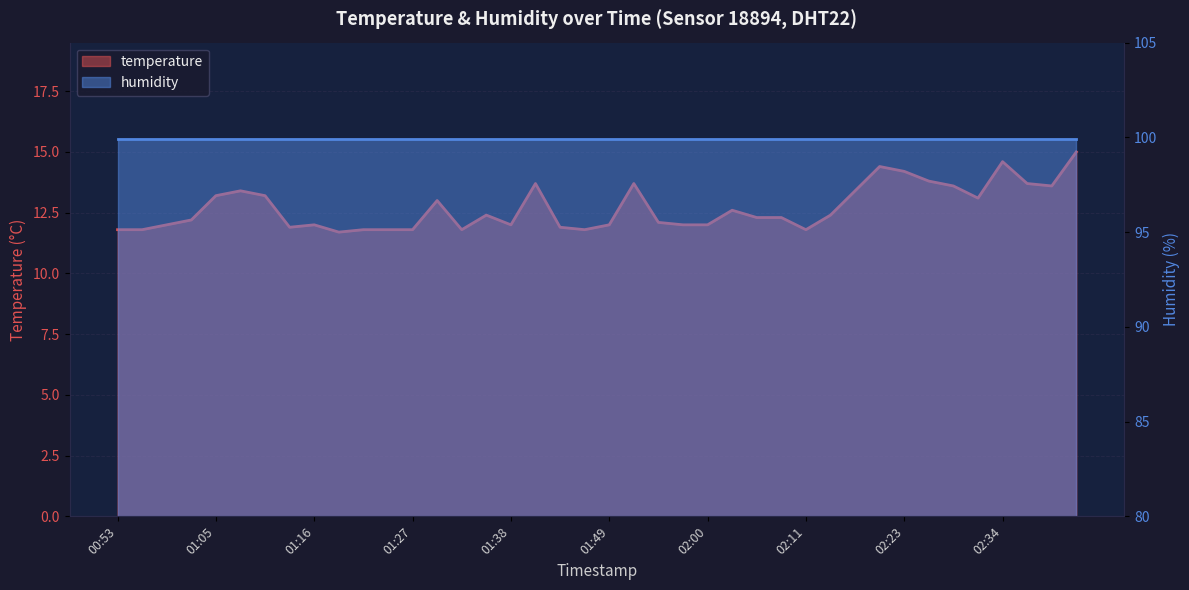

Rank the categories by value from highest to lowest.

02:42, 02:34, 02:20, 02:23, 02:26, 01:41, 01:52, 02:37, 02:28, 02:39, 01:07, 02:17, 01:05, 01:10, 02:31, 01:30, 02:03, 01:35, 02:14, 02:06, 02:09, 01:02, 01:55, 00:59, 01:16, 01:38, 01:49, 01:58, 02:00, 01:13, 01:44, 00:53, 00:56, 01:21, 01:24, 01:27, 01:32, 01:46, 02:11, 01:18